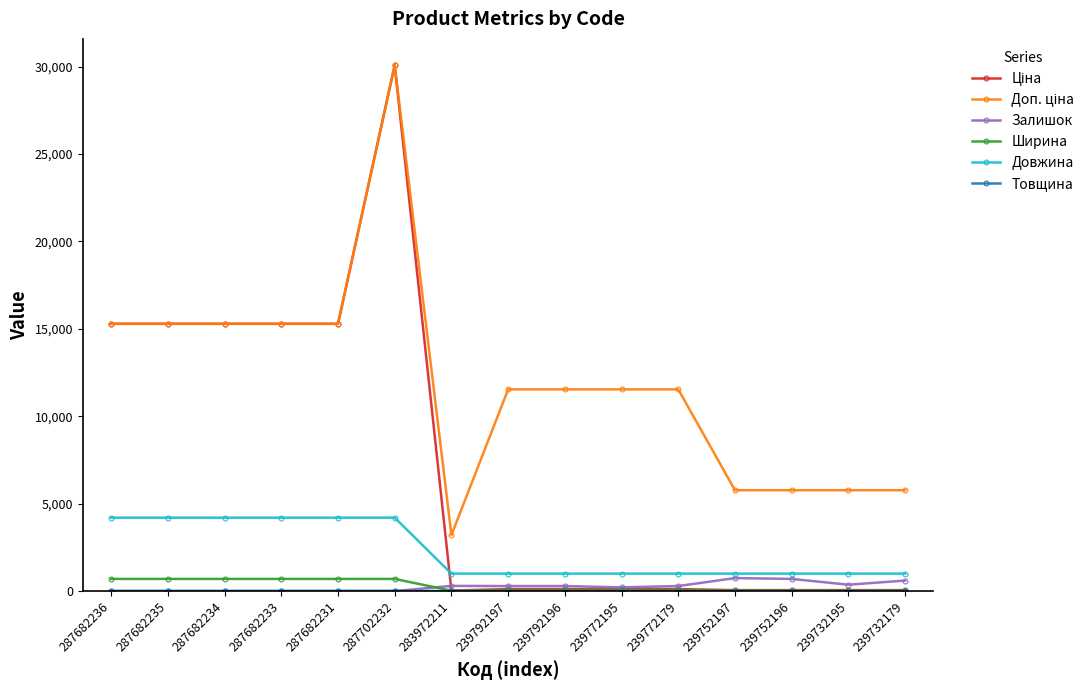

Which category has the highest value across all series?

287702232